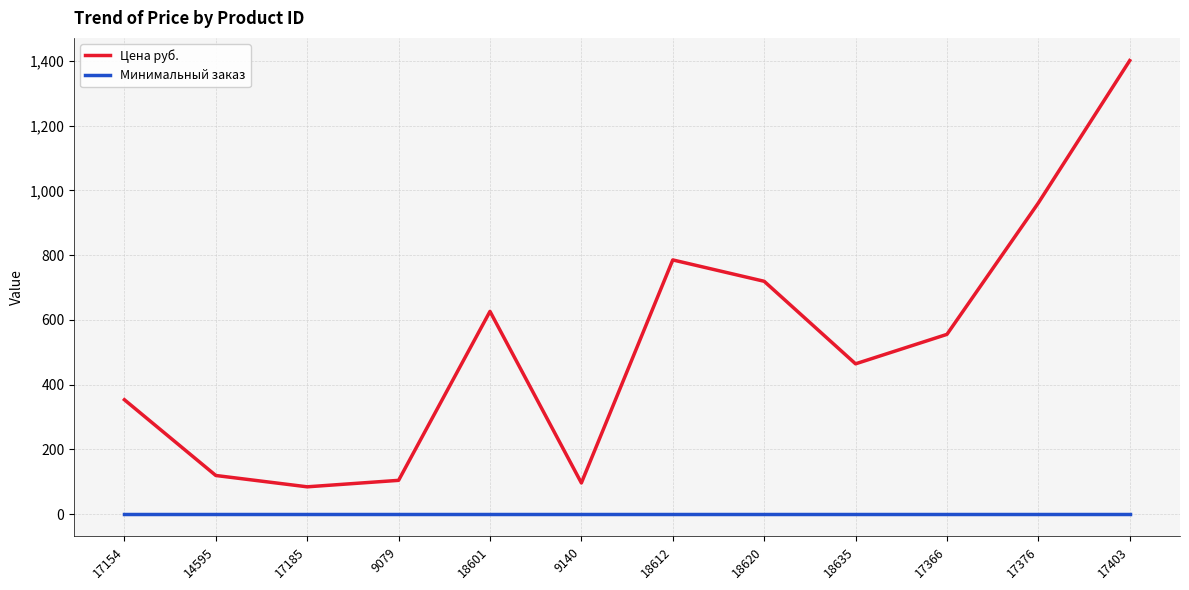

Where does the Цена руб. series first go above 555?

18601